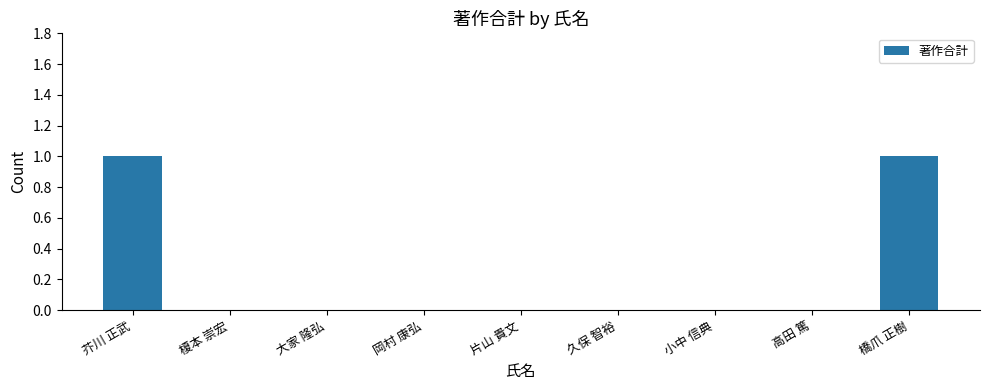

Which has a higher value, 片山 貴文 or 芥川 正武?

芥川 正武